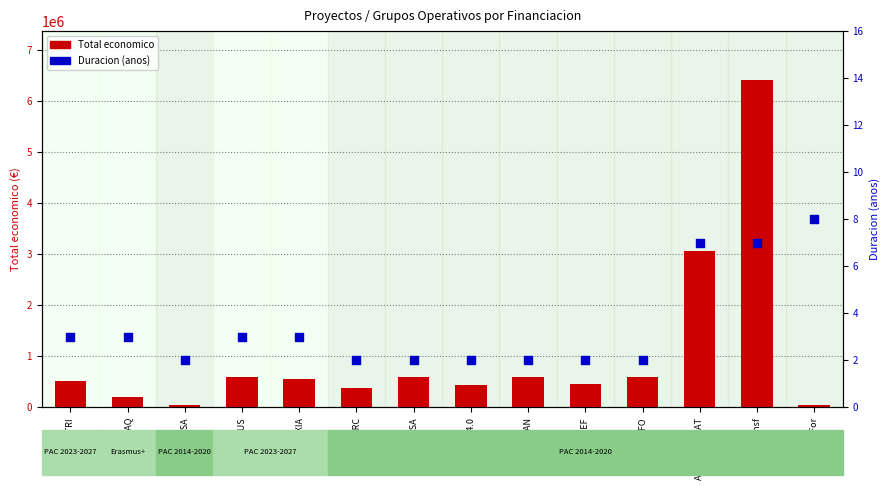

At which category is the sum across all series the highest?

PlatTransf